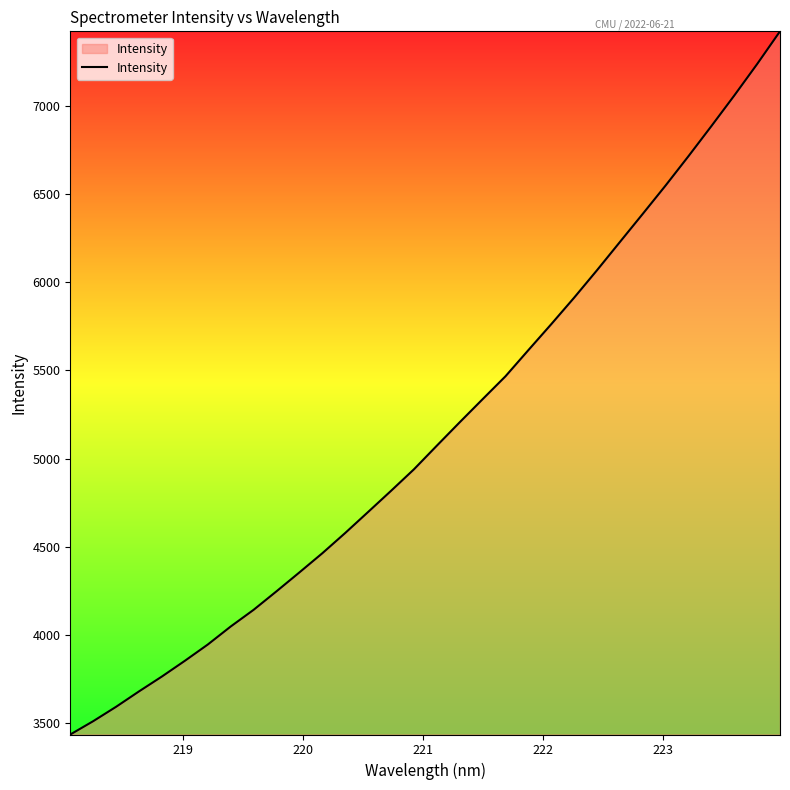

True or false: the data has more than 1 interior local peaks.

False